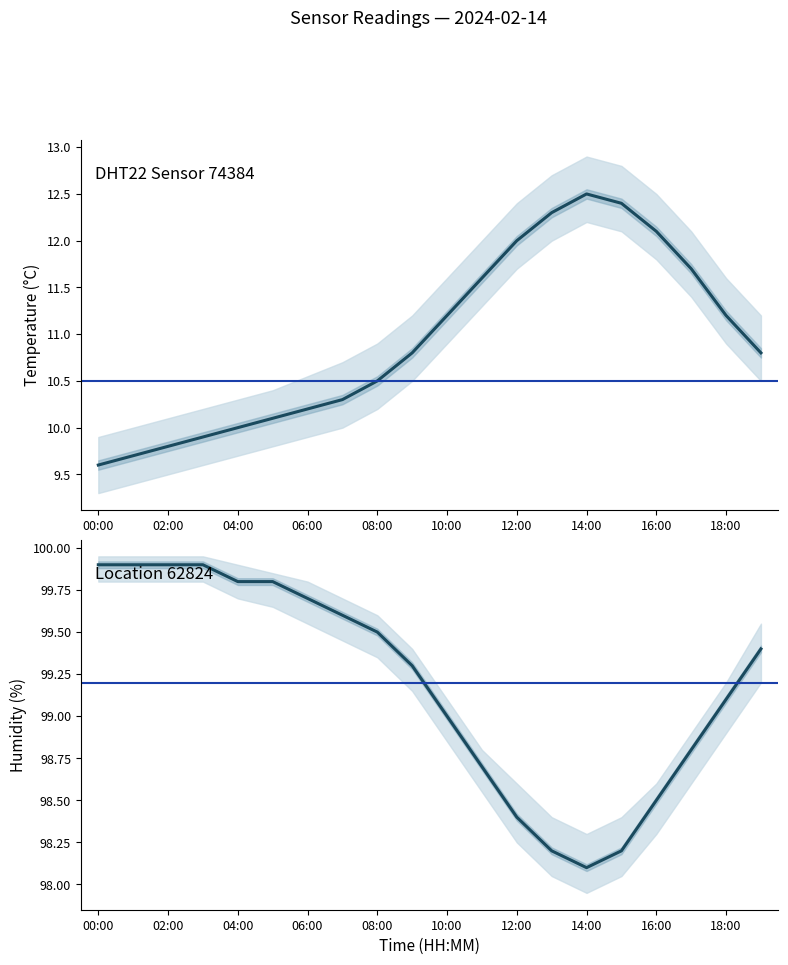

True or false: temperature has a value of 10.3 at 07:00.

True